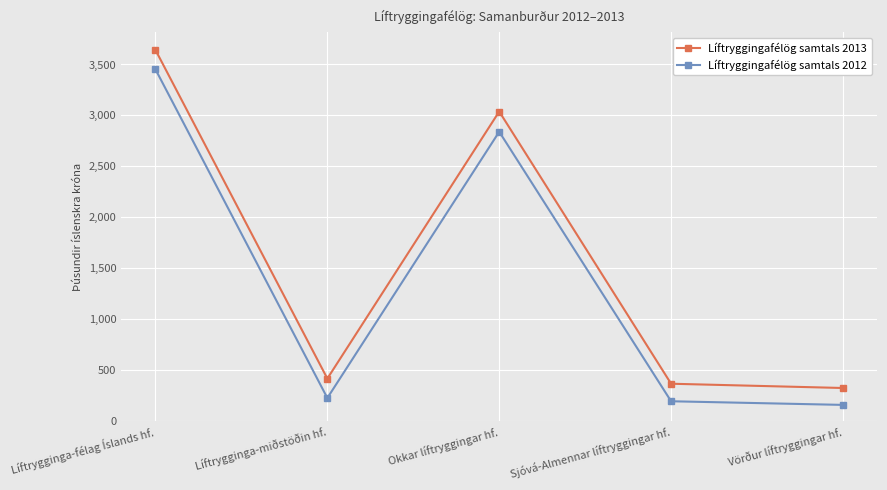

What is the sum of the Líftryggingafélög samtals 2013 values at Líftrygginga-félag Íslands hf. and Okkar líftryggingar hf.?

6680770.6